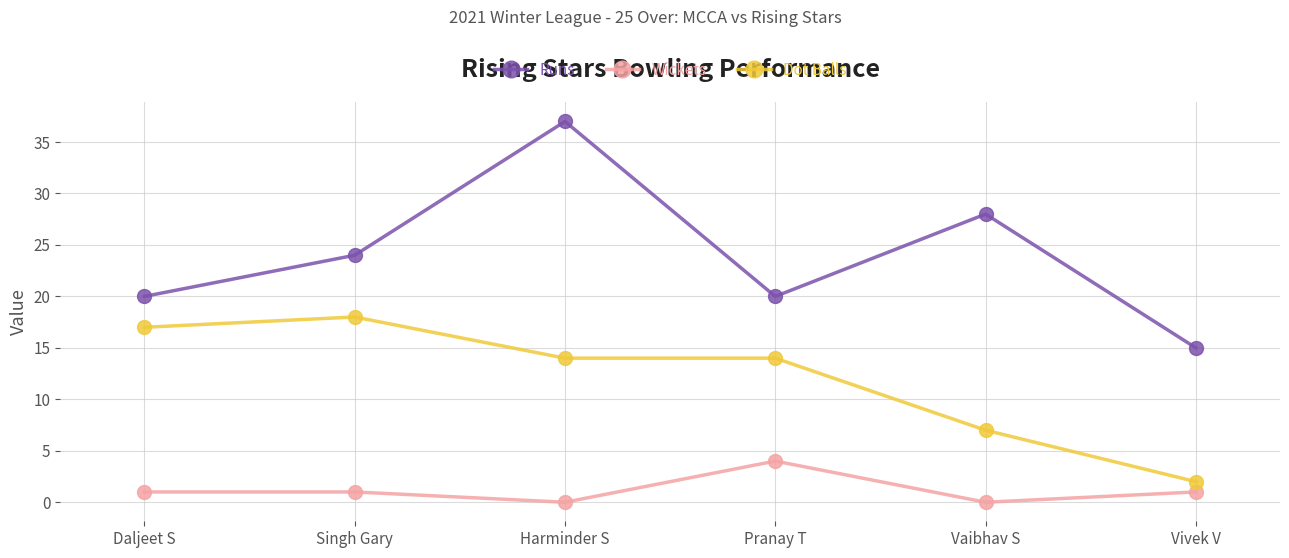

True or false: Runs and Wickets cross at least once.

False